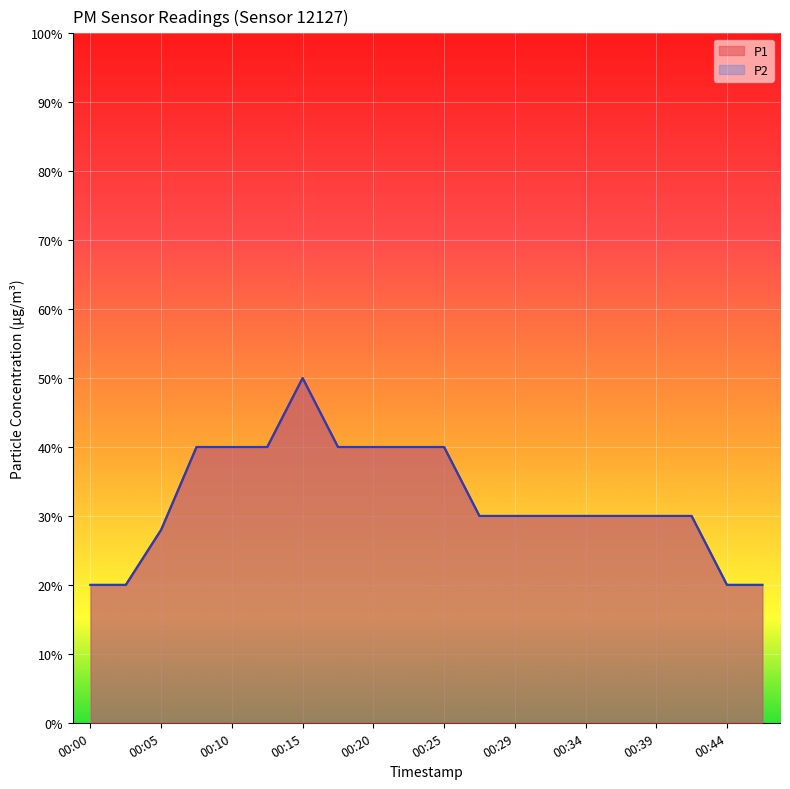

Where is P1 nearest to the value 0?

00:00